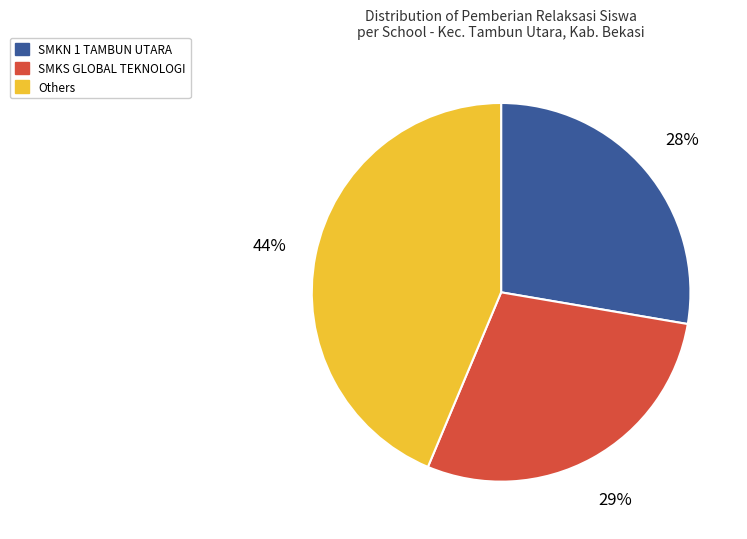

Does SMKN 1 TAMBUN UTARA account for over 50% of the chart?

No